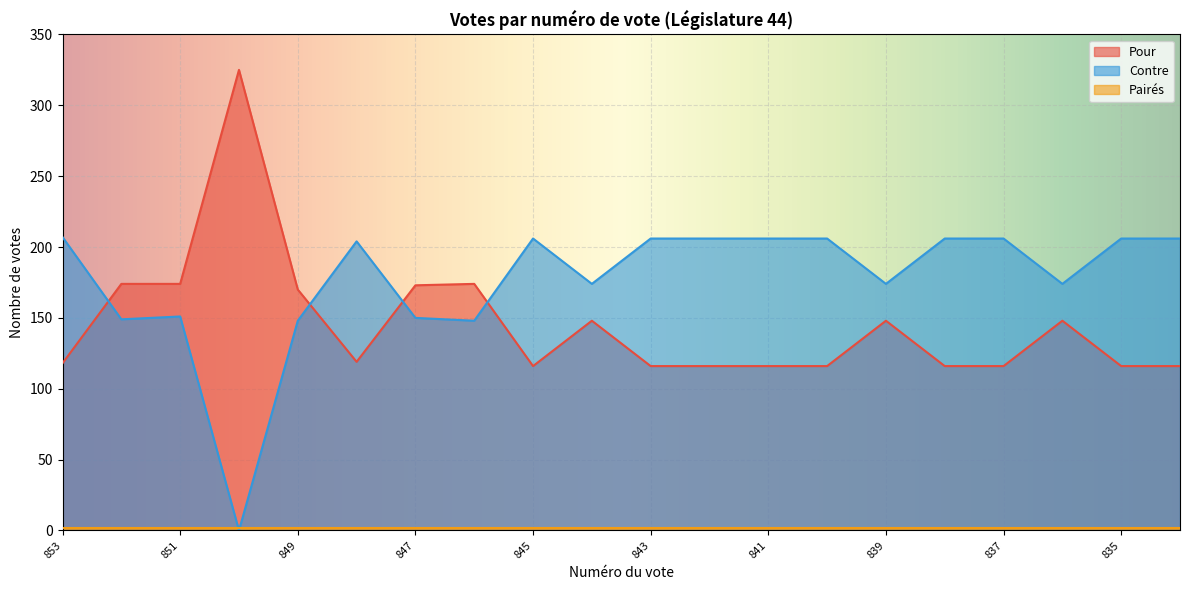

Where does the Contre series first go above 206?

853